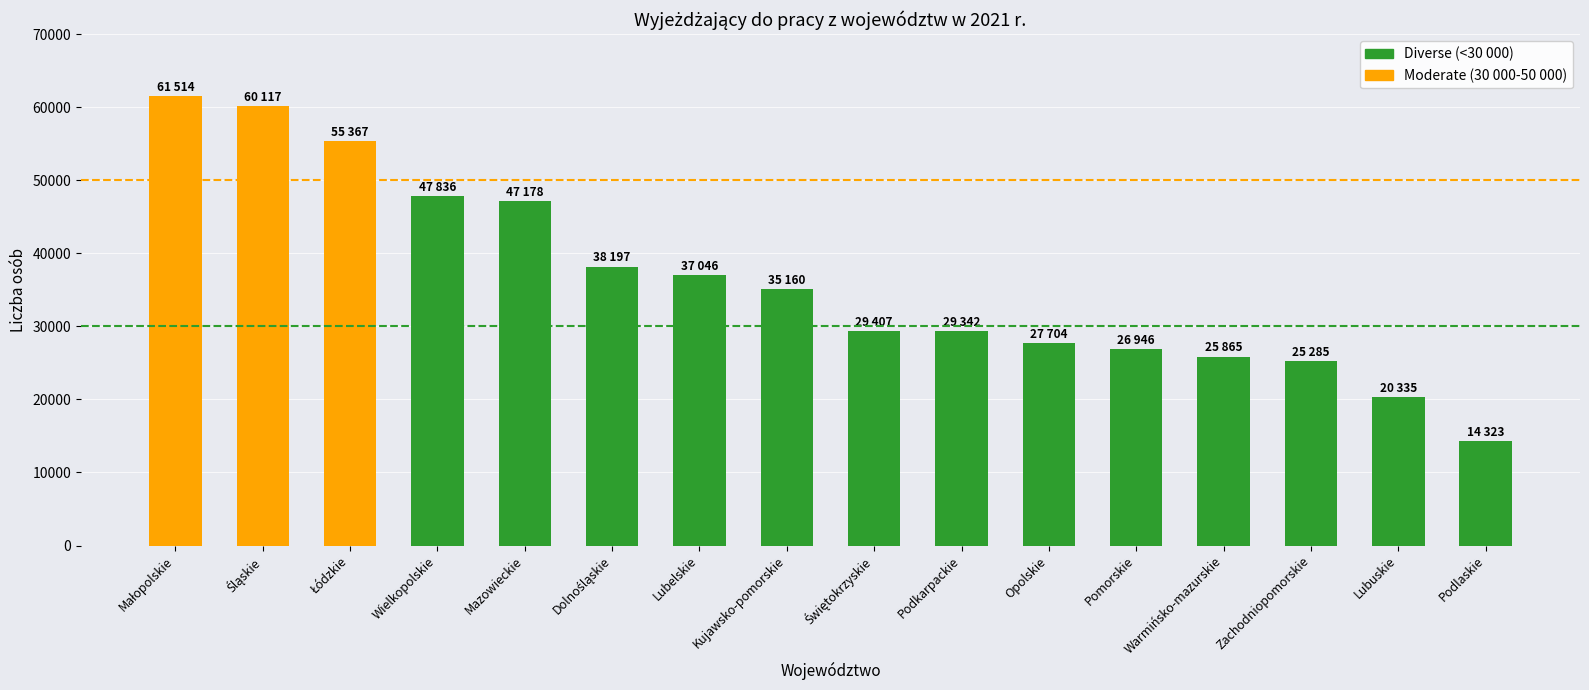

What is the label of the 16th bar from the left?

Podlaskie